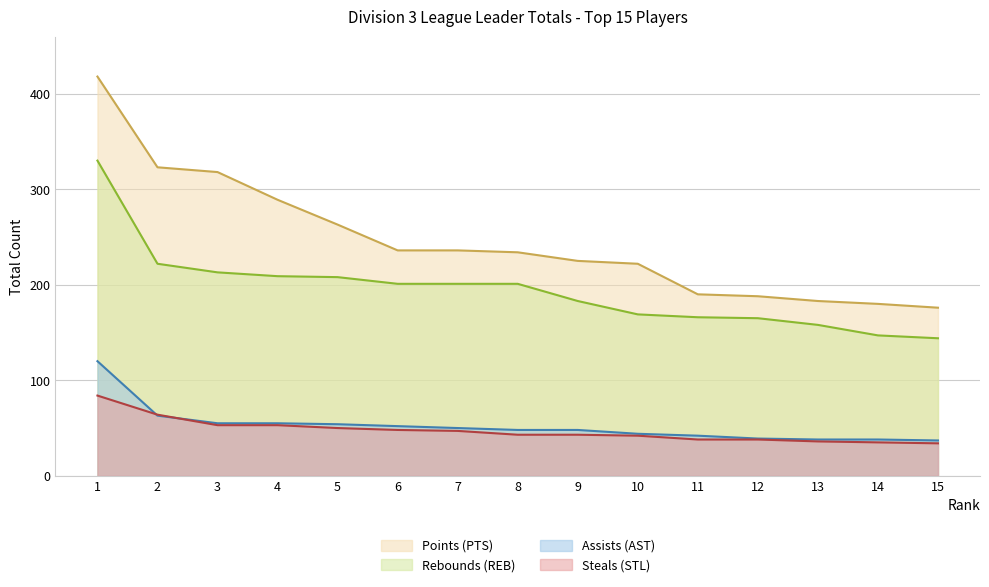

Reading left to right, what are all the values shown in this chart?

Points (PTS): 418	323	318	289	263	236	236	234	225	222	190	188	183	180	176
Rebounds (REB): 330	222	213	209	208	201	201	201	183	169	166	165	158	147	144
Assists (AST): 120	63	55	55	54	52	50	48	48	44	42	39	38	38	37
Steals (STL): 84	64	53	53	50	48	47	43	43	42	38	38	36	35	34